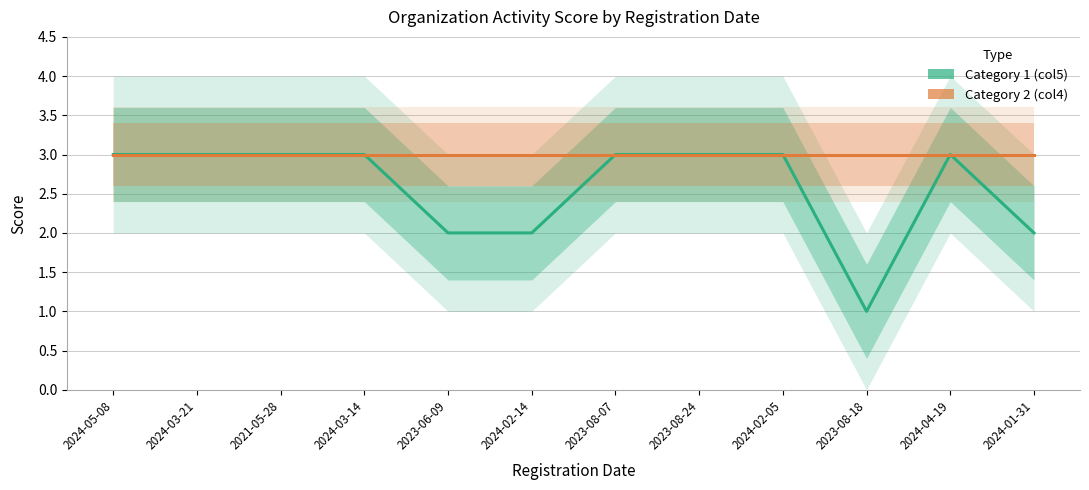

What is the sum of the Category 2 (col4) values at 2024-03-14 and 2024-05-08?

6